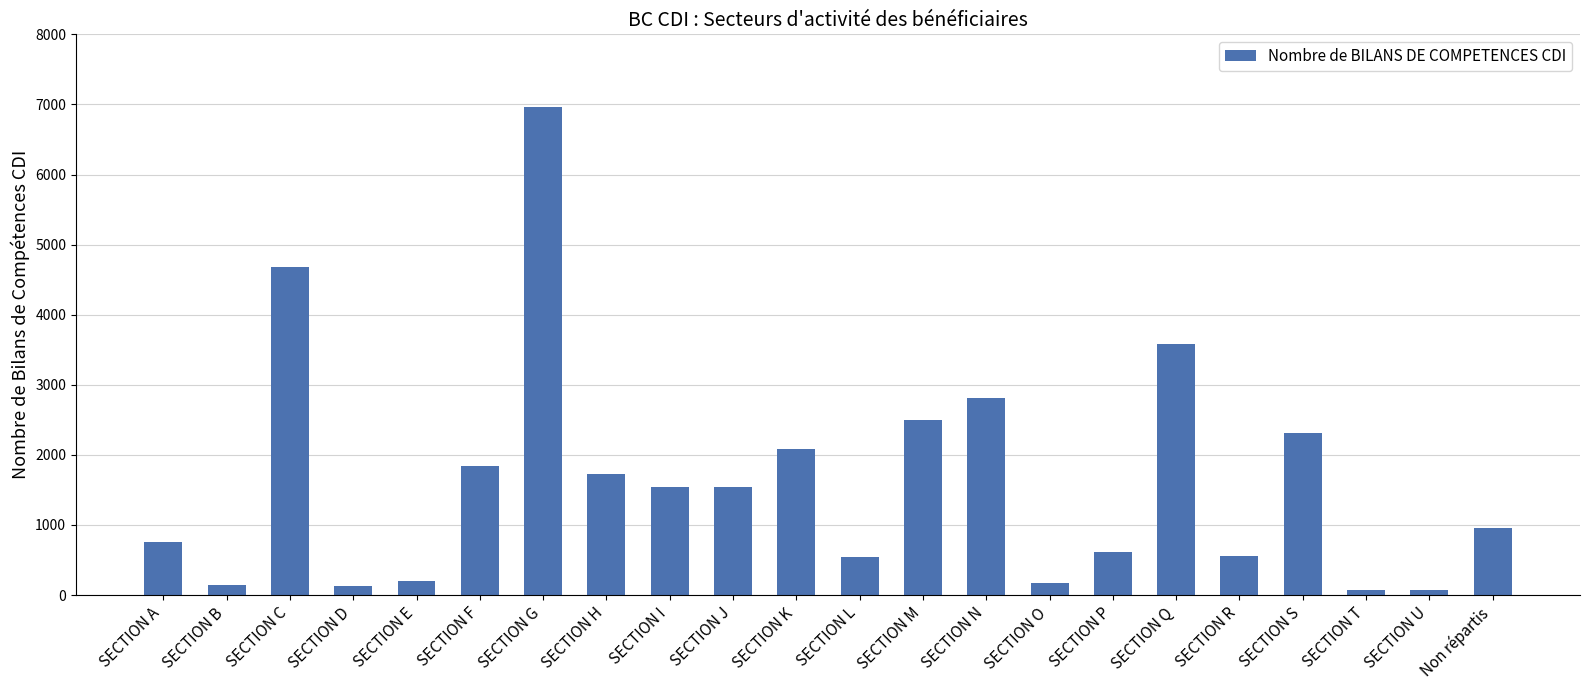

How many bars are there in total?

22